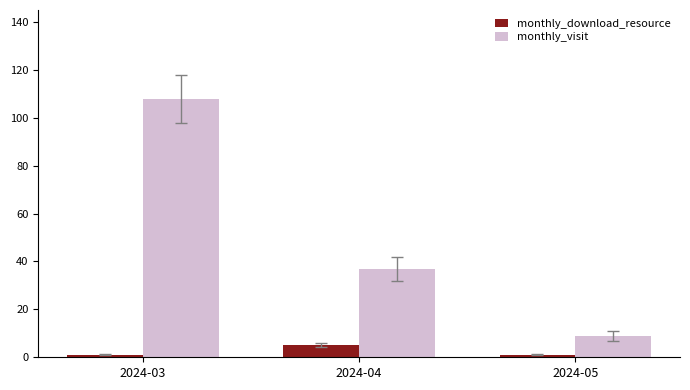

Count the number of data series in this chart.

2